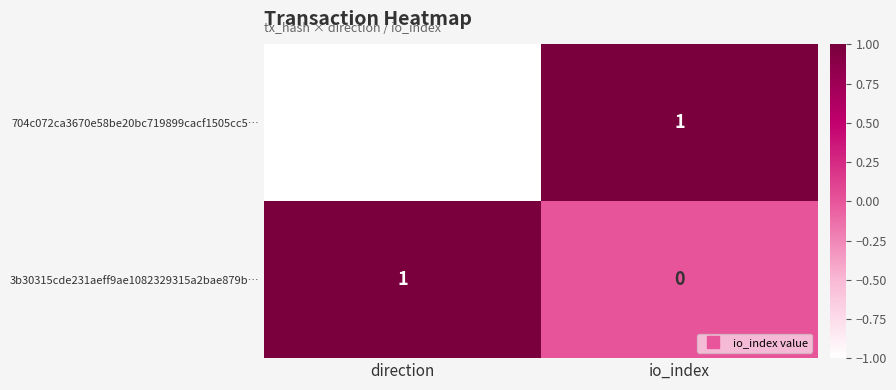

What is the spread (max minus min) of values at direction?

2